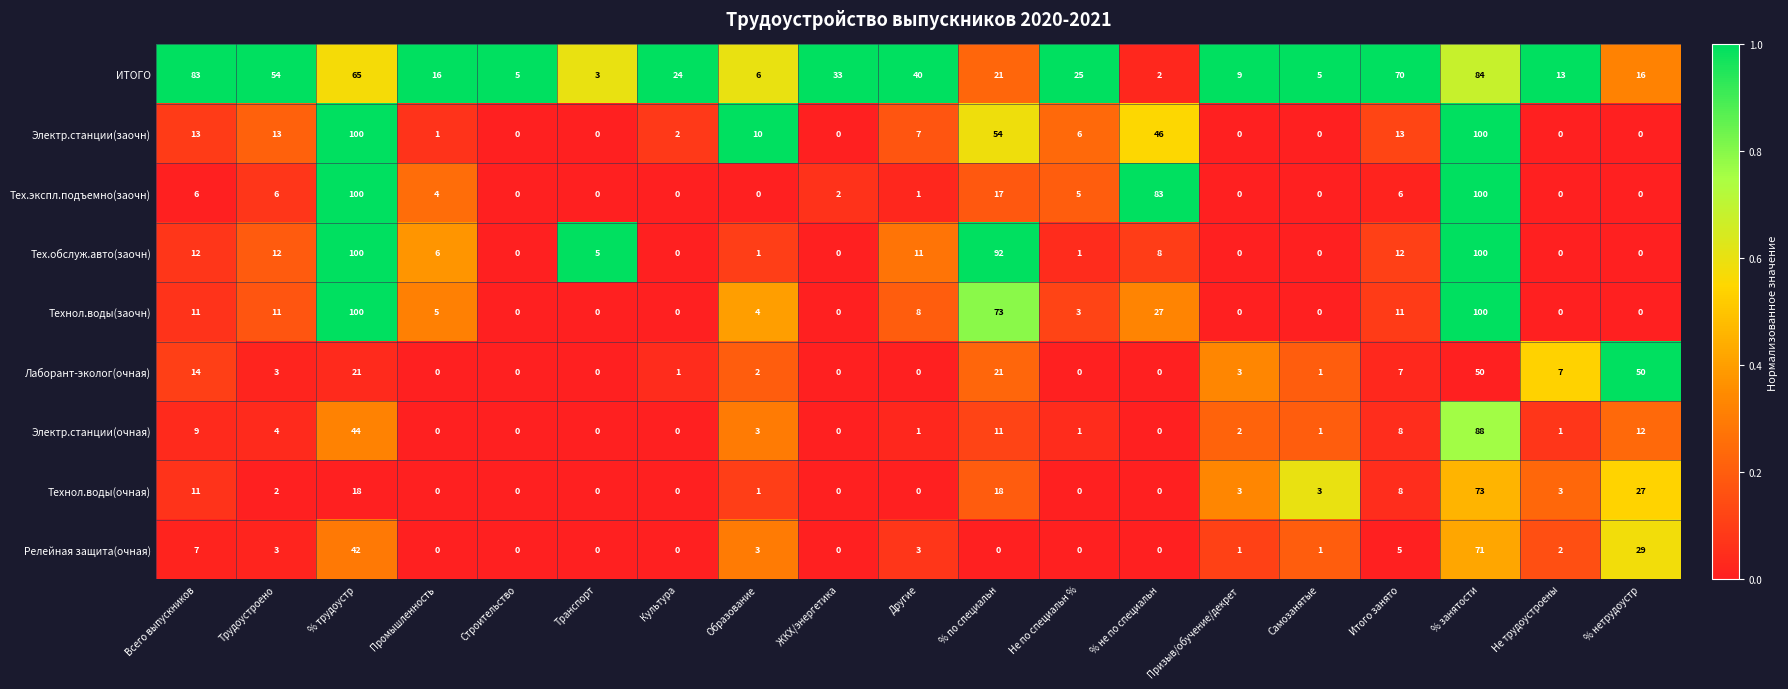

What is the difference between the Тех.экспл.подъемно(заочн) values at Трудоустроено and Строительство?

6